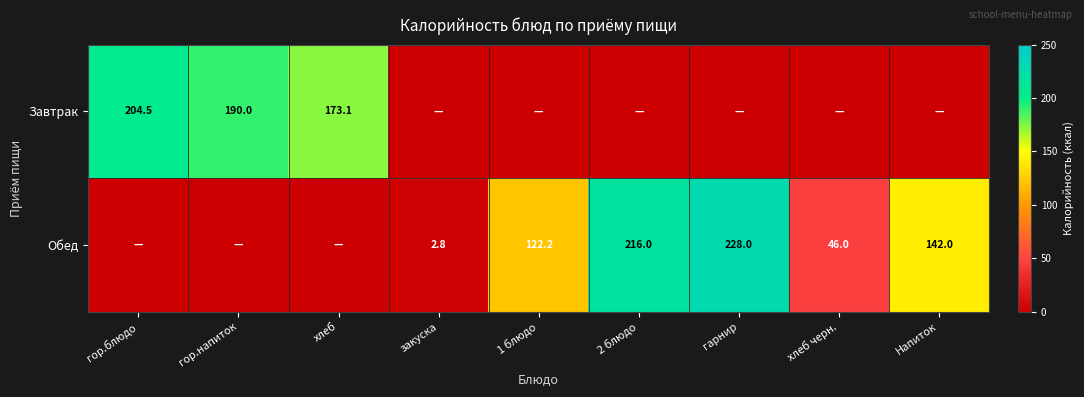

What is the difference between the Завтрак values at гор.напиток and хлеб?

16.9